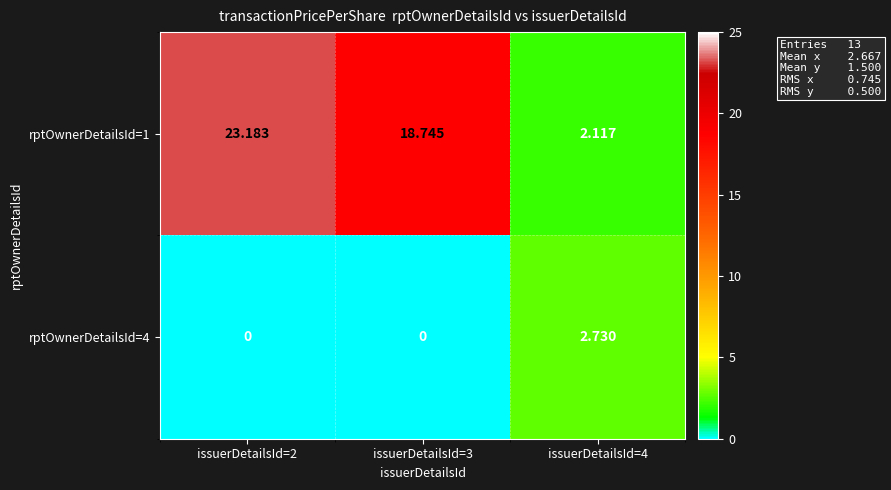

Rank the series at issuerDetailsId=3 from highest to lowest value.

rptOwnerDetailsId=1, rptOwnerDetailsId=4